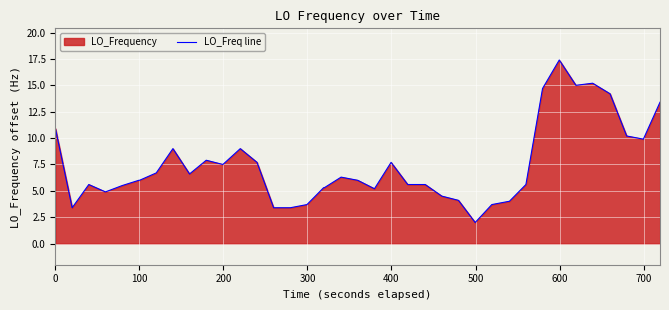

What is the minimum value shown in the chart?

2.0